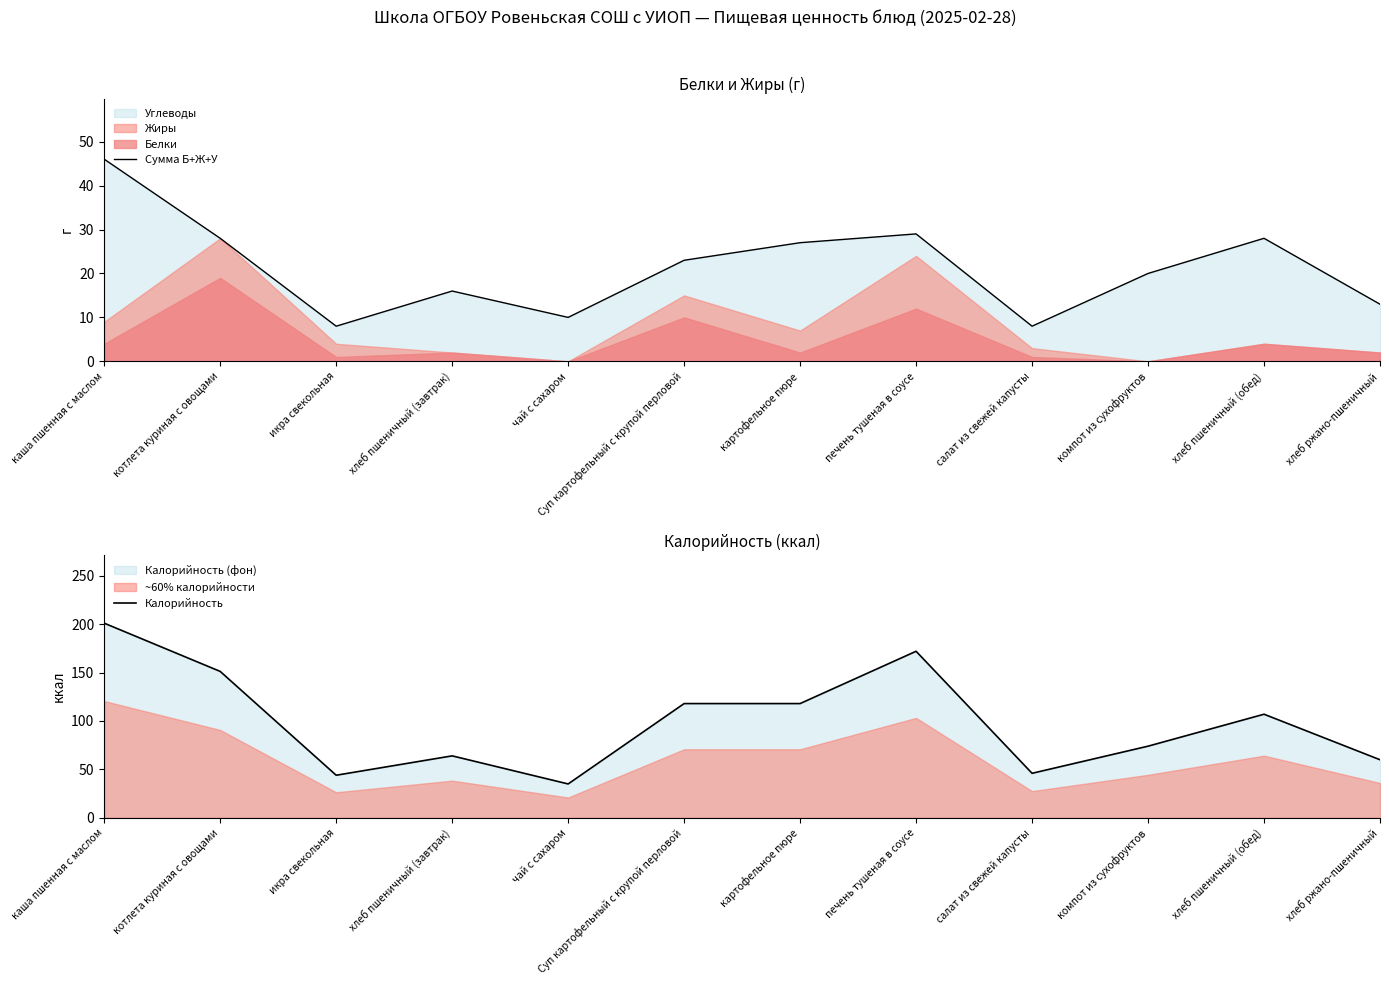

True or false: Сумма Б+Ж+У has a value of 16 at хлеб пшеничный (завтрак).

True